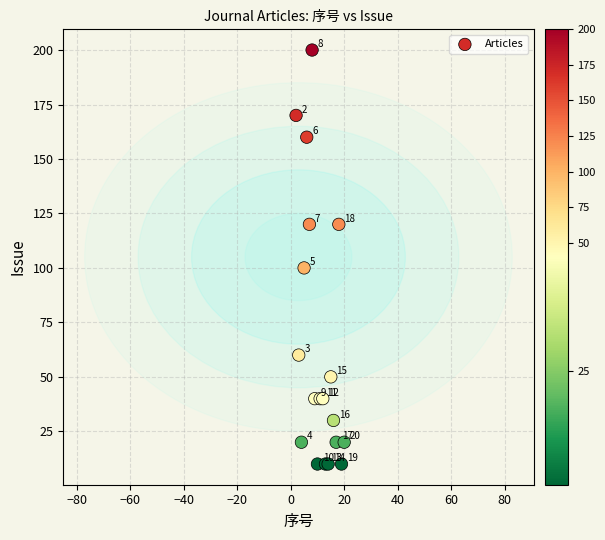

What Y value in the scatter plot is closest to 105?

100